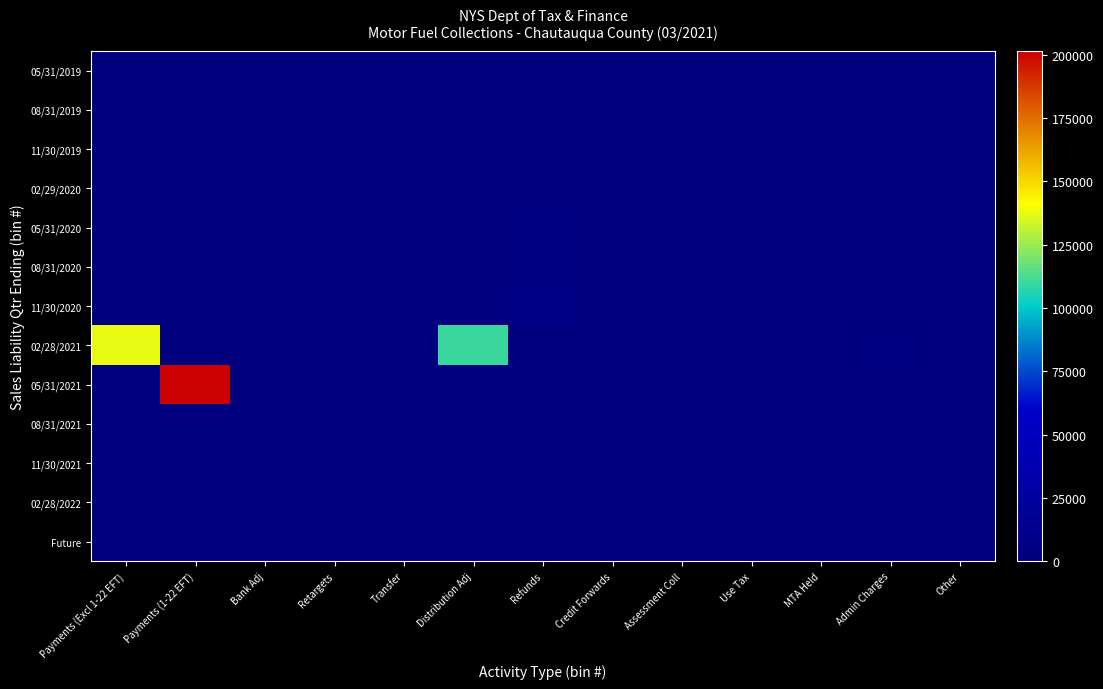

Rank the series at MTA Held from lowest to highest value.

Future, 02/28/2022, 11/30/2021, 08/31/2021, 05/31/2021, 02/28/2021, 11/30/2020, 08/31/2020, 05/31/2020, 02/29/2020, 11/30/2019, 08/31/2019, 05/31/2019